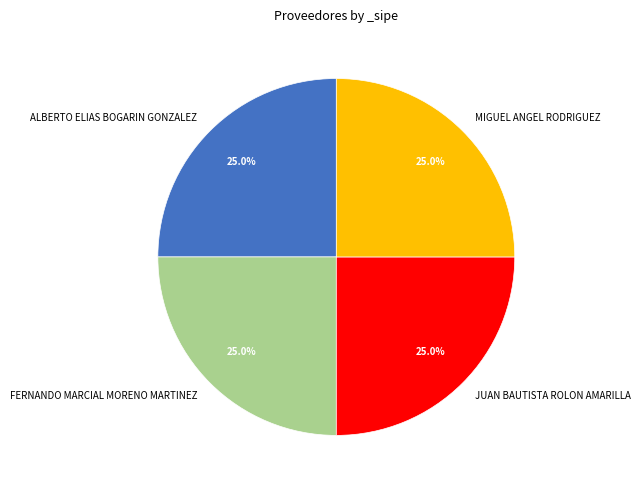

What is the ratio of the value at ALBERTO ELIAS BOGARIN GONZALEZ to the value at JUAN BAUTISTA ROLON AMARILLA?

1.0